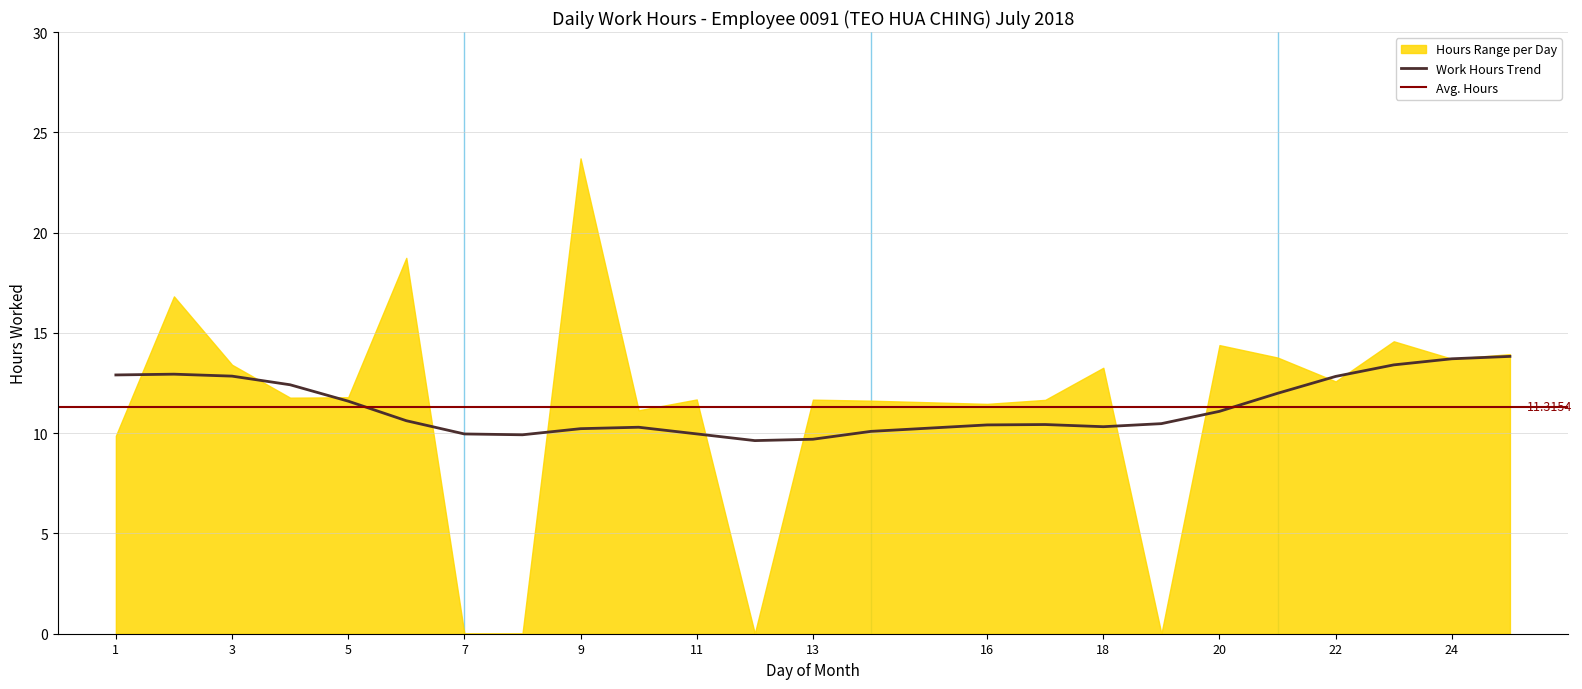

What is the sum of all values?

271.6